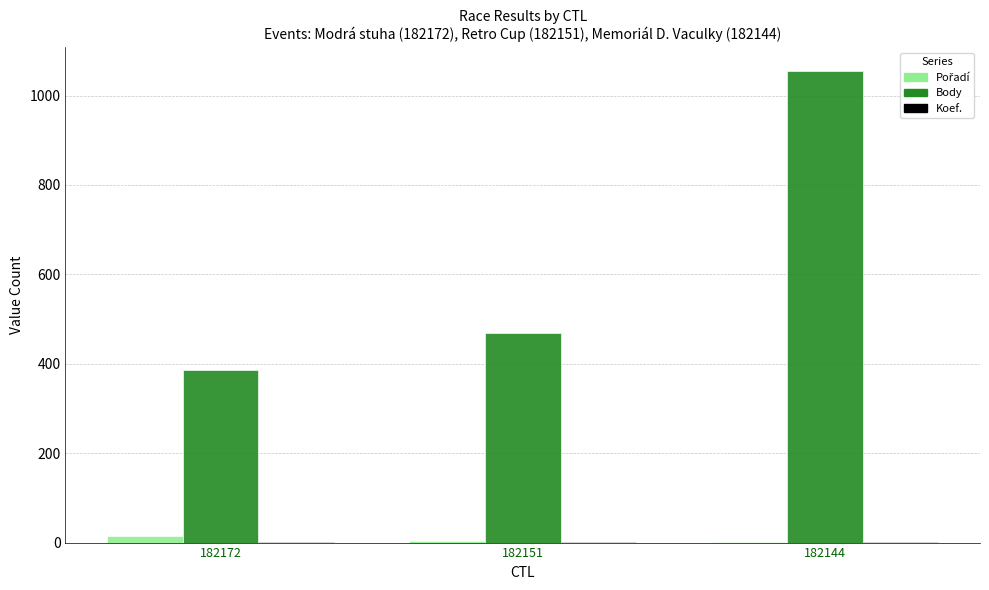

At which category is the sum across all series the highest?

182144